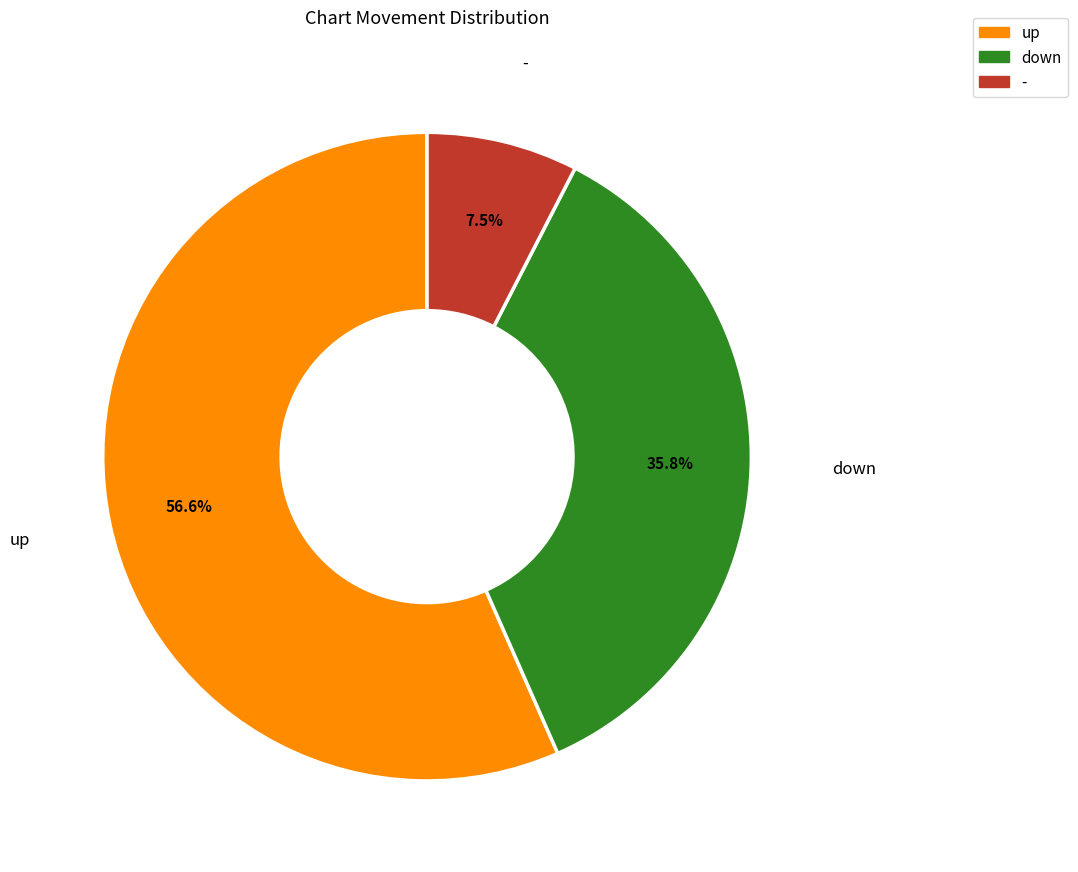

Rank the categories by value from lowest to highest.

-, down, up